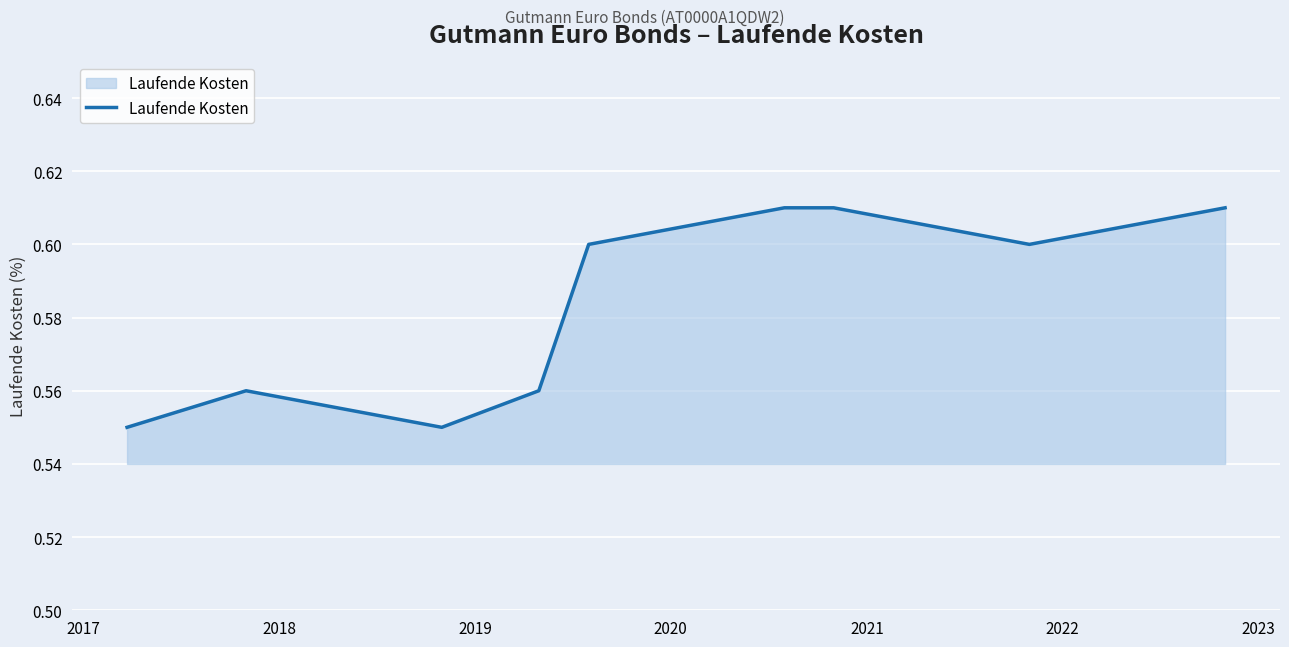

Reading left to right, what are all the values shown in this chart?

0.6	0.6	0.6	0.6	0.6	0.6	0.6	0.6	0.6